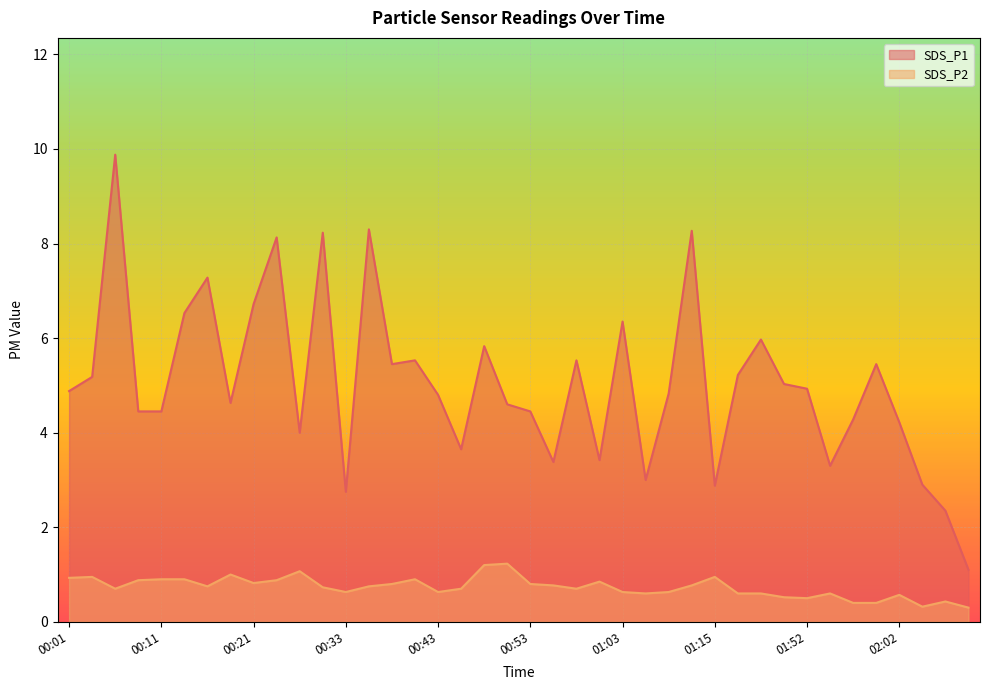

At which category does the chart reach its minimum across all series?

02:09